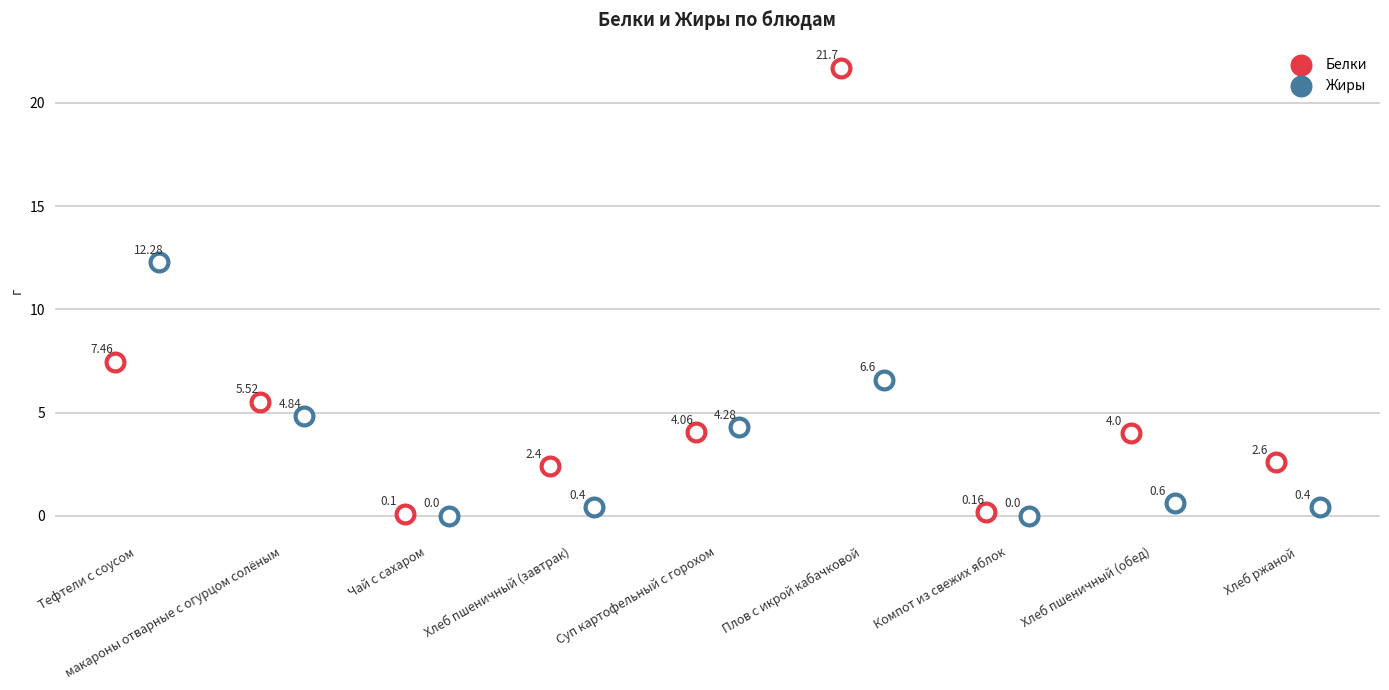

Which series contains the highest Y value?

Белки